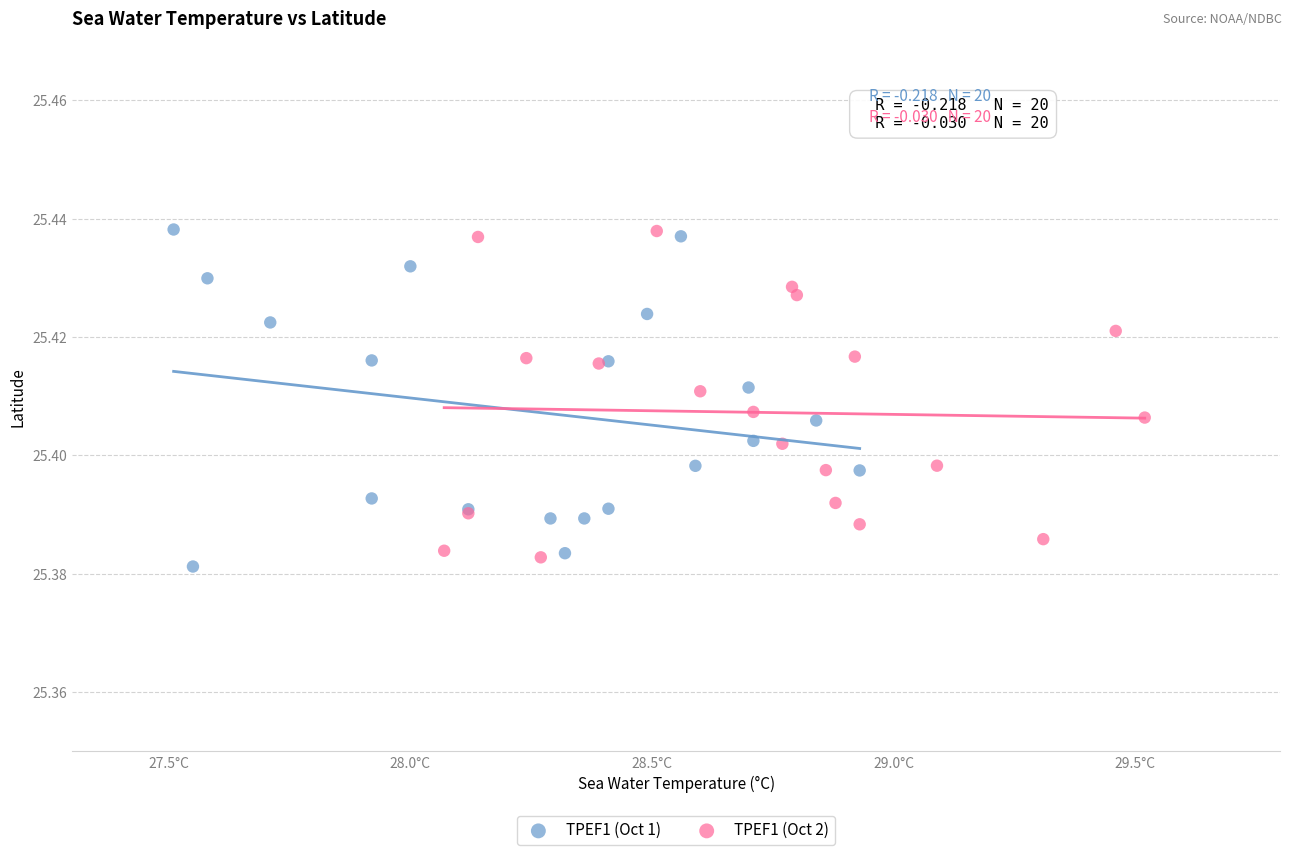

What are all the series names shown in the legend?

TPEF1 (Oct 1), TPEF1 (Oct 2)